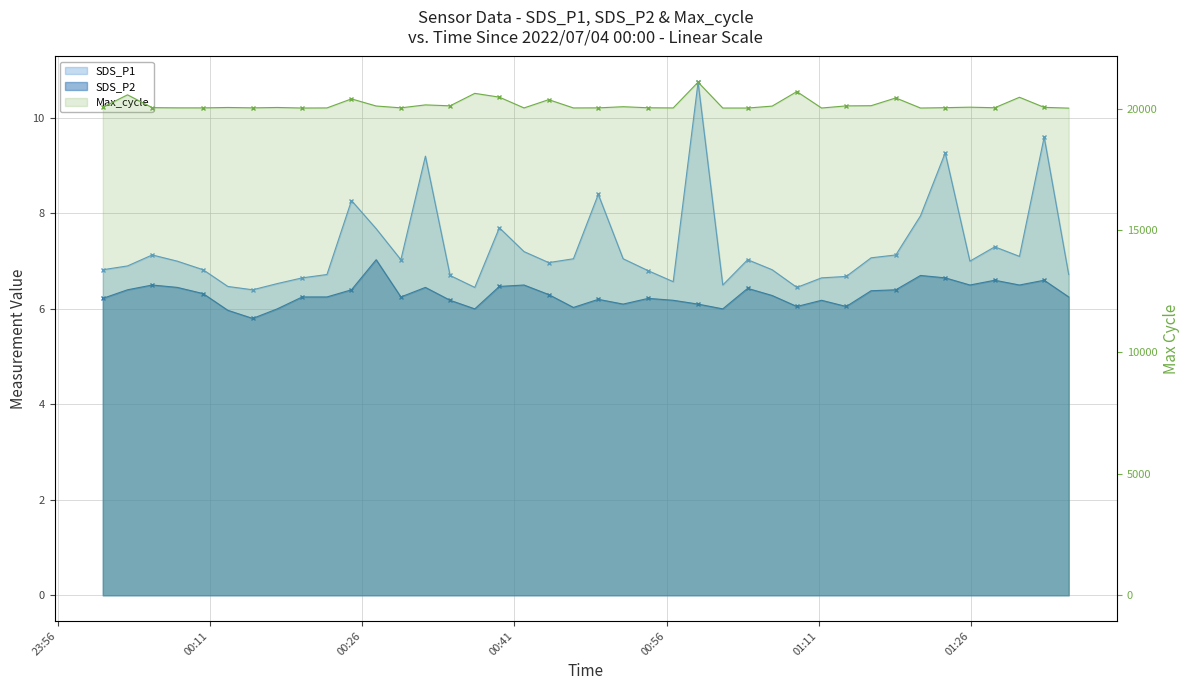

Does the chart have visible grid lines?

Yes